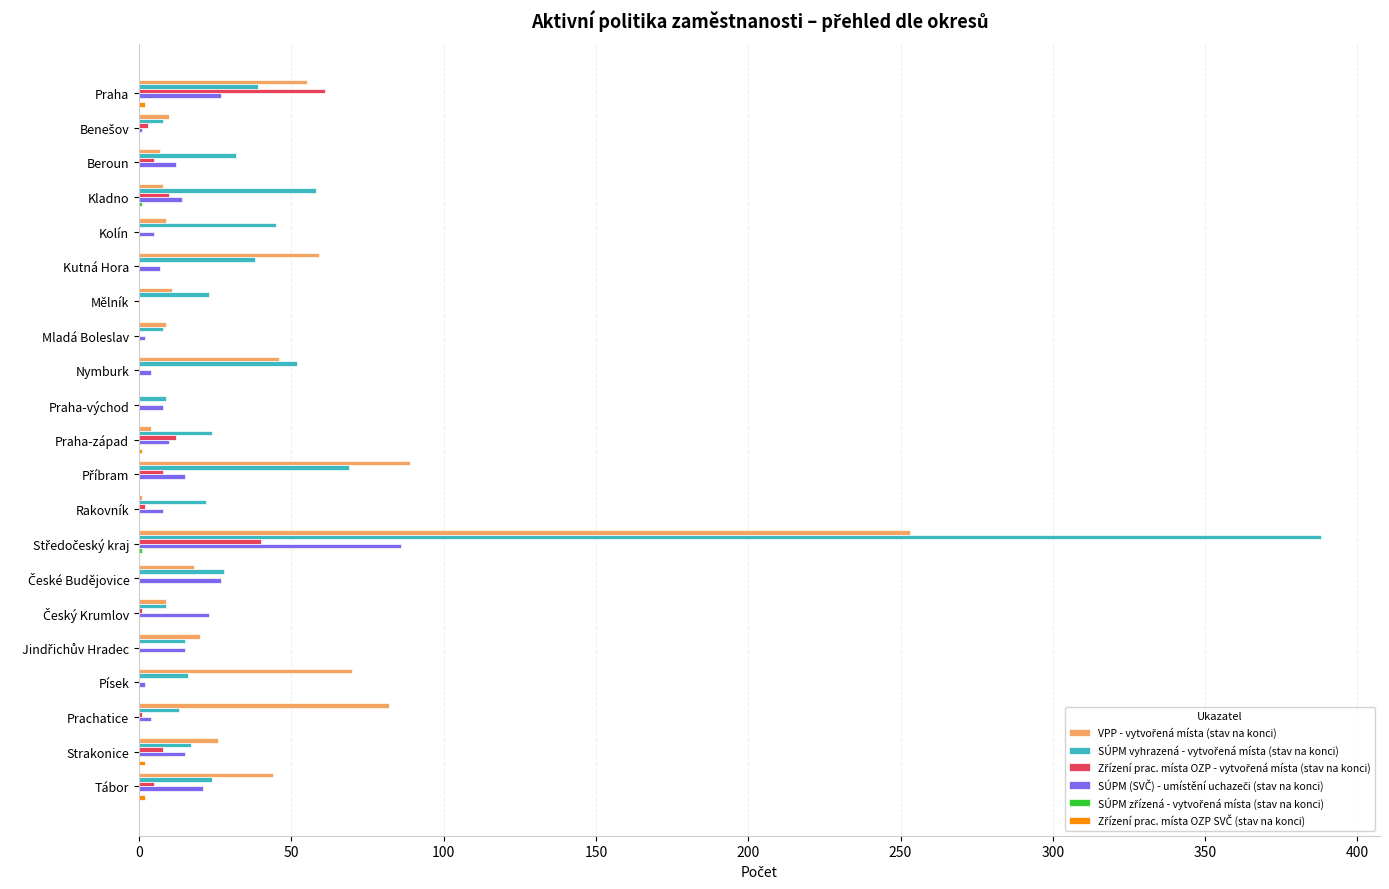

What is the maximum value shown in the chart?

388